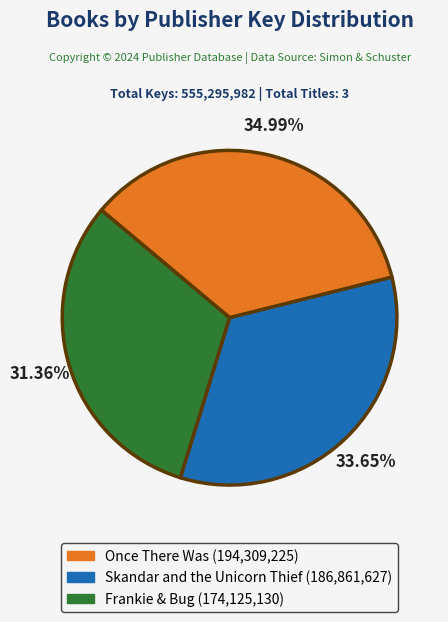

Is it true that Skandar and the Unicorn Thief is 34% of the pie?

True